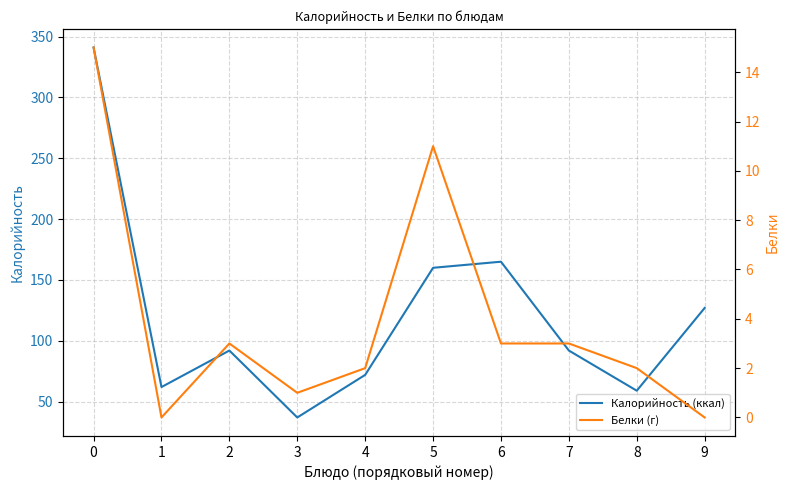

The value of Калорийность (ккал) at 3 is 17. True or false?

False